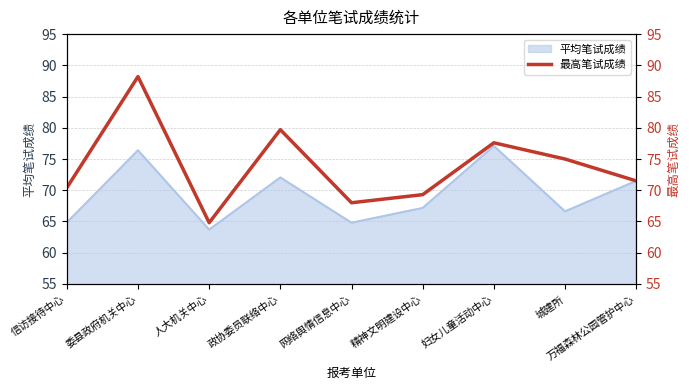

Where does the data first go above 71?

委县政府机关中心